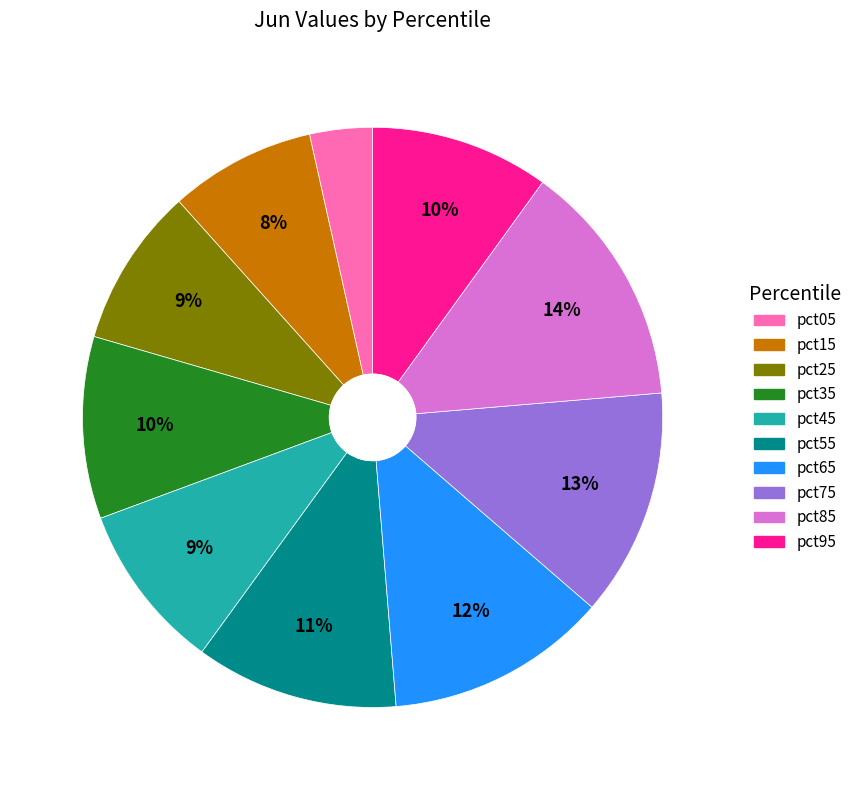

How many slices are in this pie chart?

10